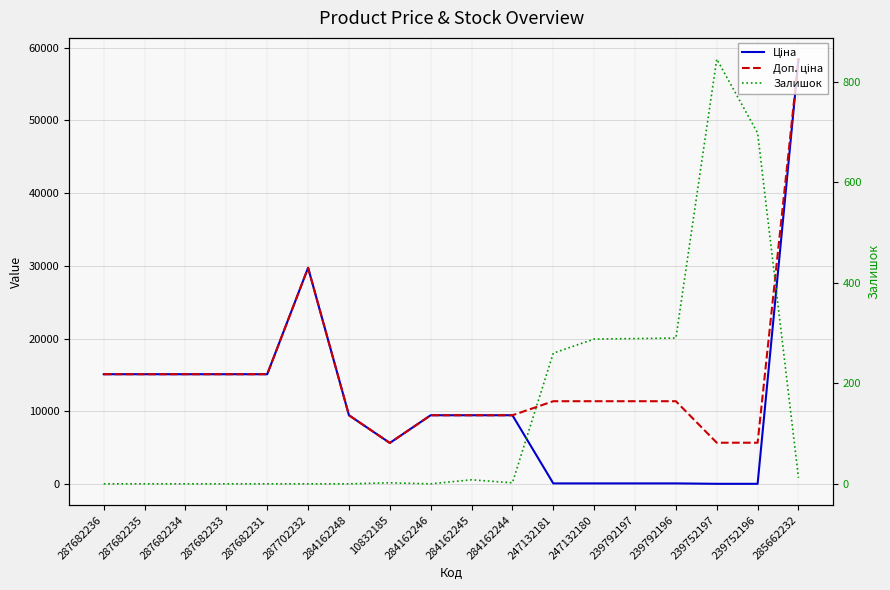

True or false: Ціна and Залишок intersect in this chart.

True